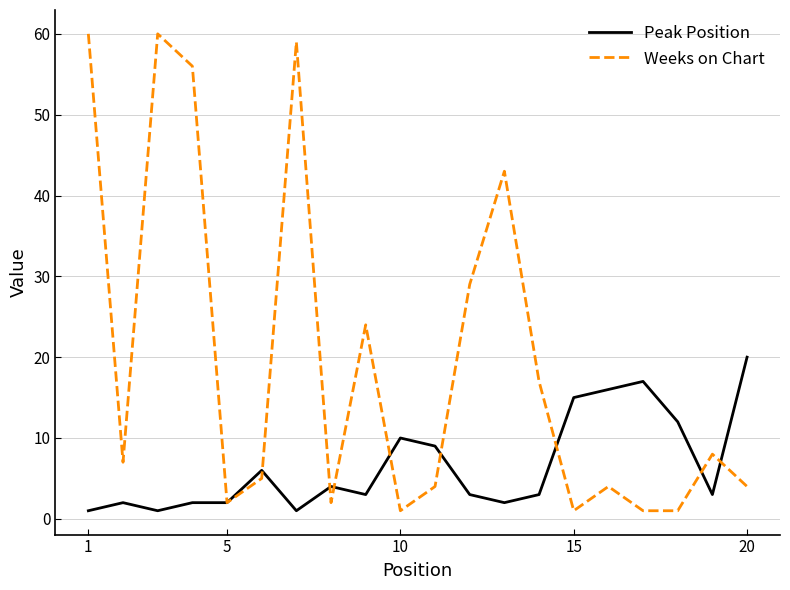

Reading left to right, list all the values displayed in this chart.

Peak Position: 1	2	1	2	2	6	1	4	3	10	9	3	2	3	15	16	17	12	3	20
Weeks on Chart: 60	7	60	56	2	5	59	2	24	1	4	29	43	17	1	4	1	1	8	4